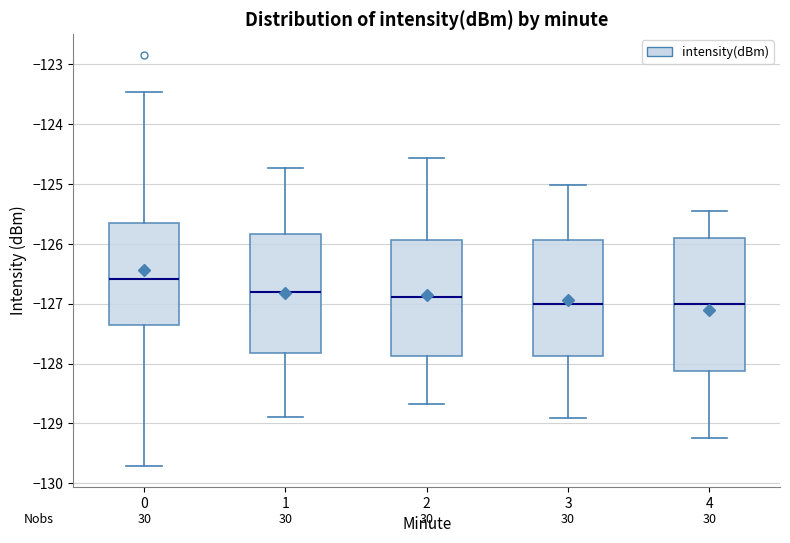

Where does the median line of the box at x = 2 sit on the y-axis? The values are not printed on the chart, so give them approximately, as read against the axis.

-126.9